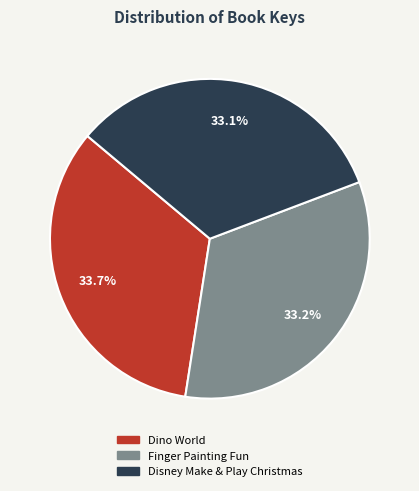

What portion of the pie excludes Dino World?

66.3%